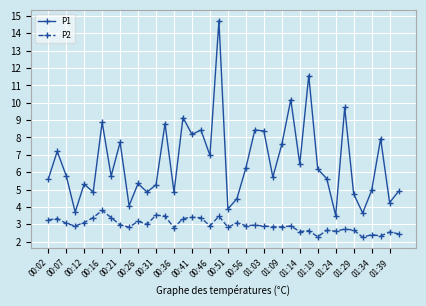

What is the maximum value shown in the chart?

14.7